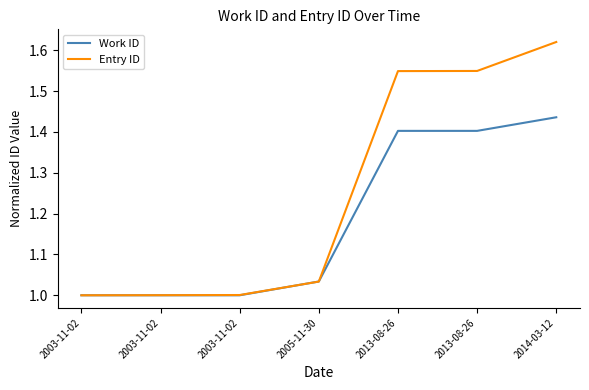

At which category is the sum across all series the highest?

2014-03-12